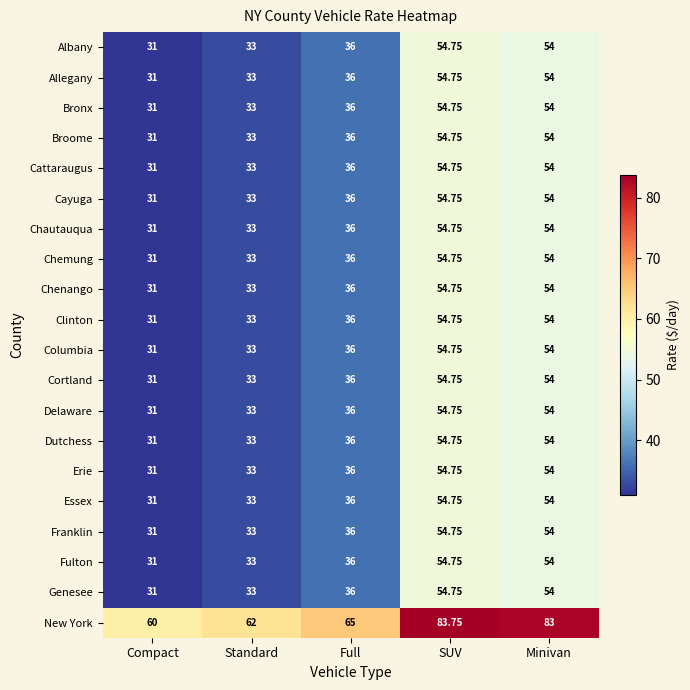

At which category is the sum across all series the highest?

SUV